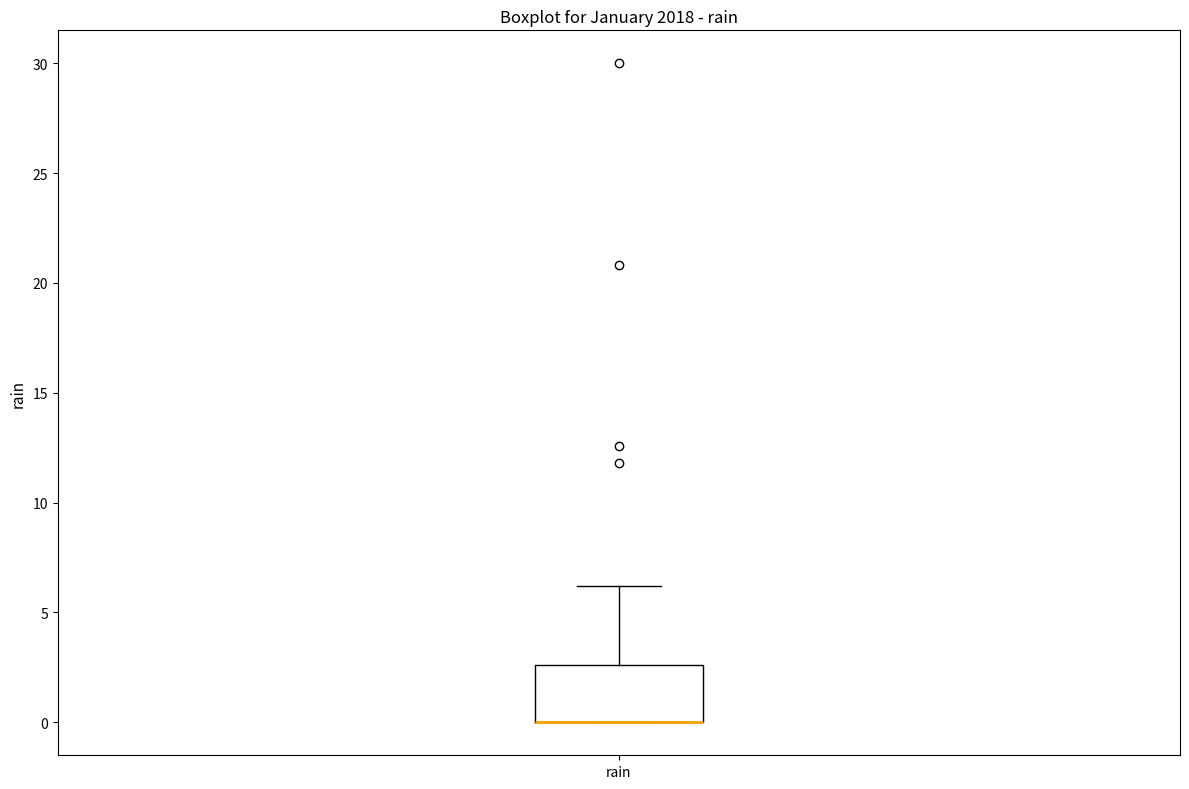

Read this box plot against the y-axis: the position of the median line, the range covered by the box, and the ends of both whiskers. The values are not printed on the chart, so give them approximately, as read against the axis.

median 0.0 (drawn on the box's lower edge), box 0.0 to 2.5, whiskers 0.0 to 6.0